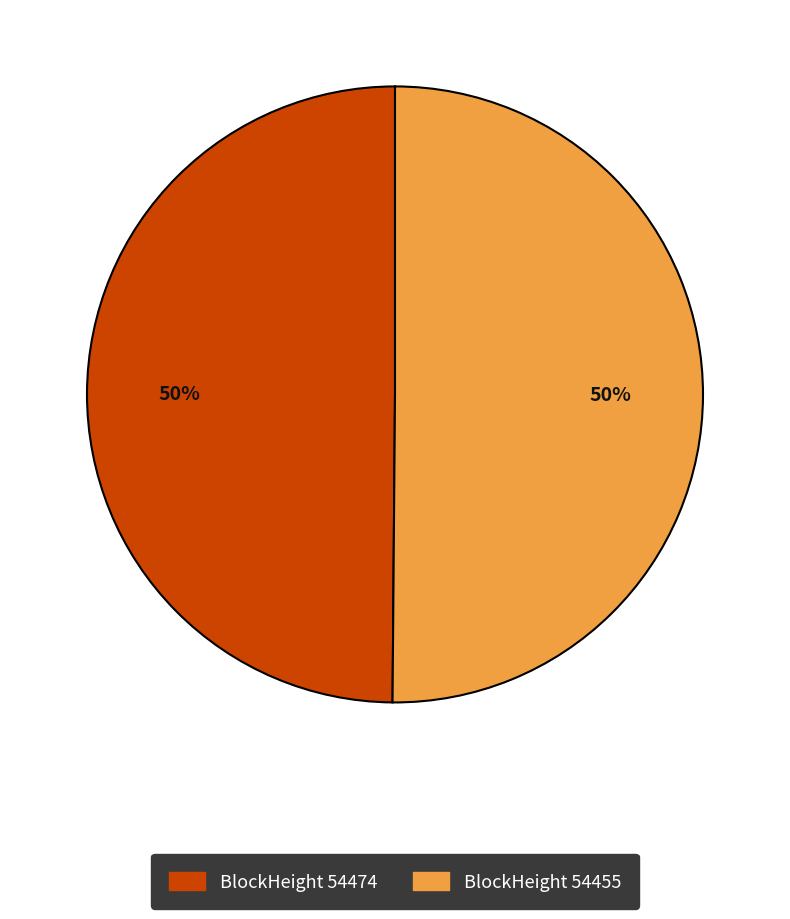

To the nearest percent, what is the average slice percentage?

50%